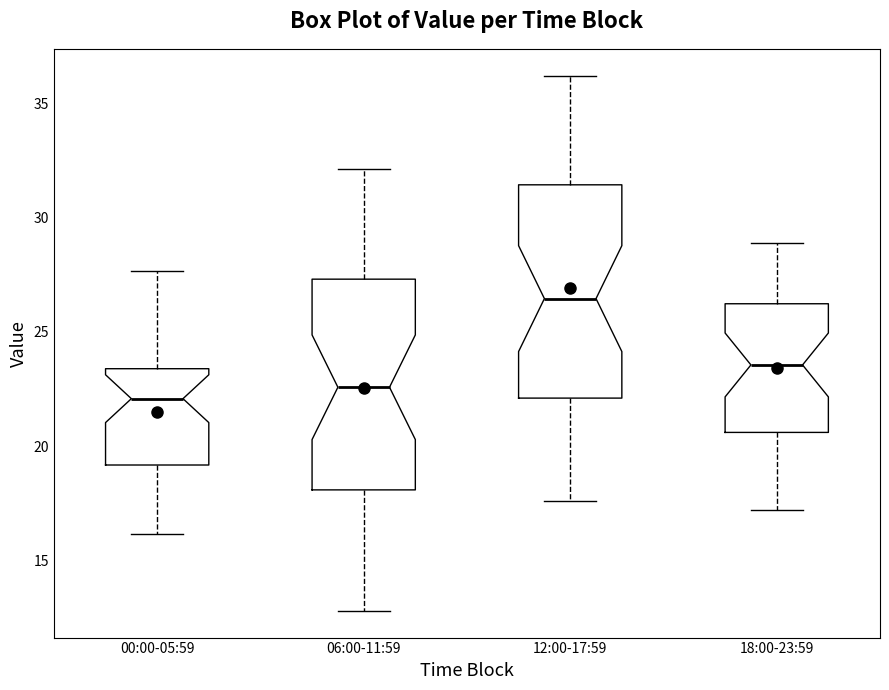

Which box's median line is the highest?

12:00-17:59